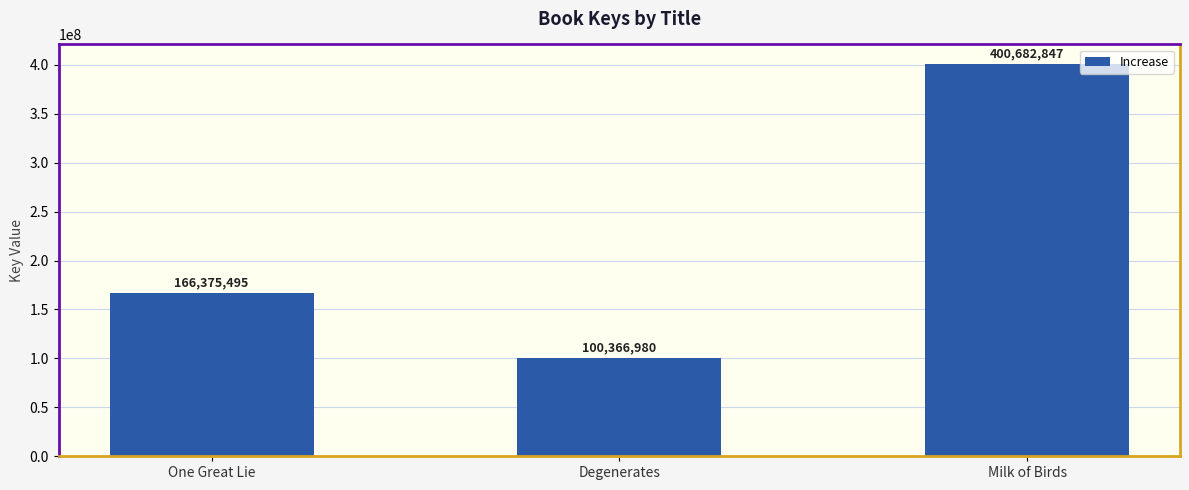

Read the value at Degenerates, to the nearest 50.

100367000